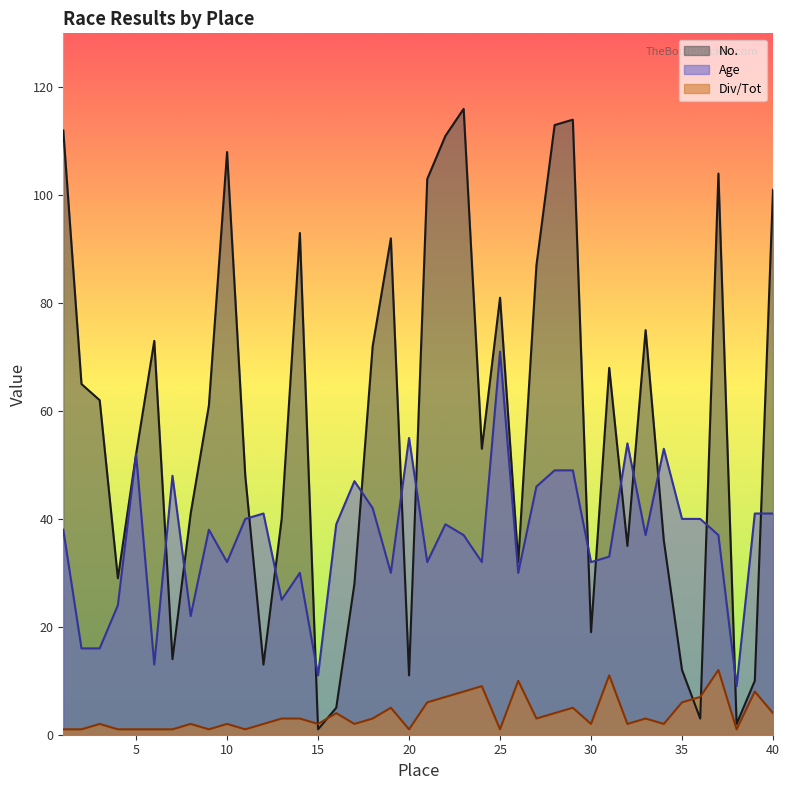

Rank the series at 2 from lowest to highest value.

Div/Tot, Age, No.